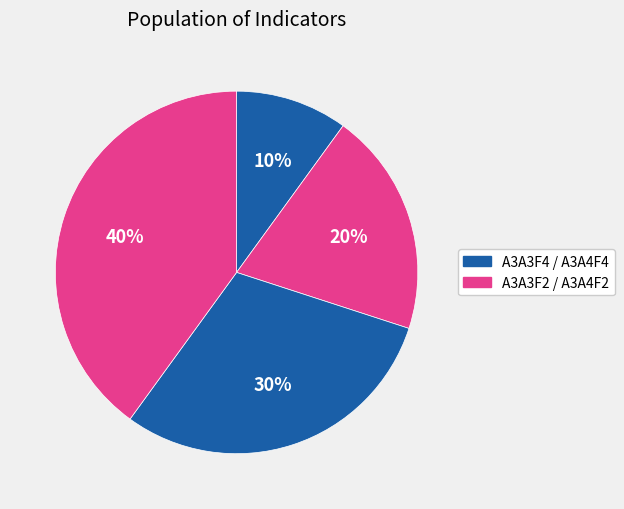

How many segments does this pie chart have?

4